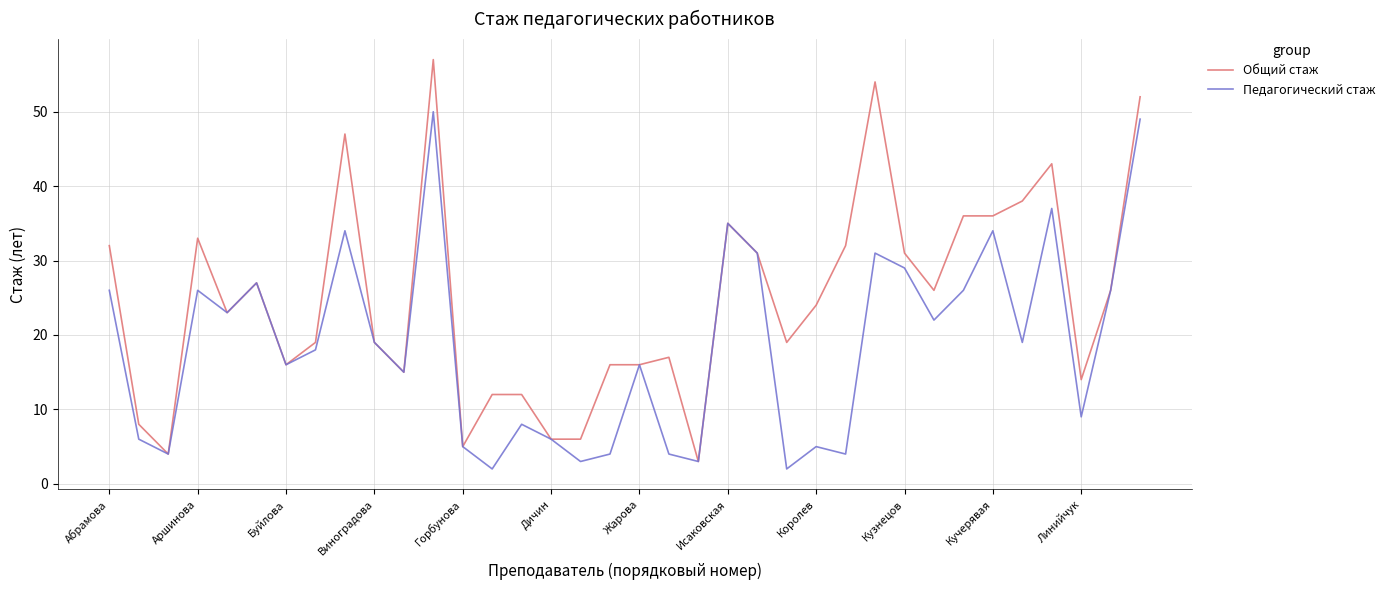

Rank the series by their average value, from highest to lowest.

Общий стаж, Педагогический стаж